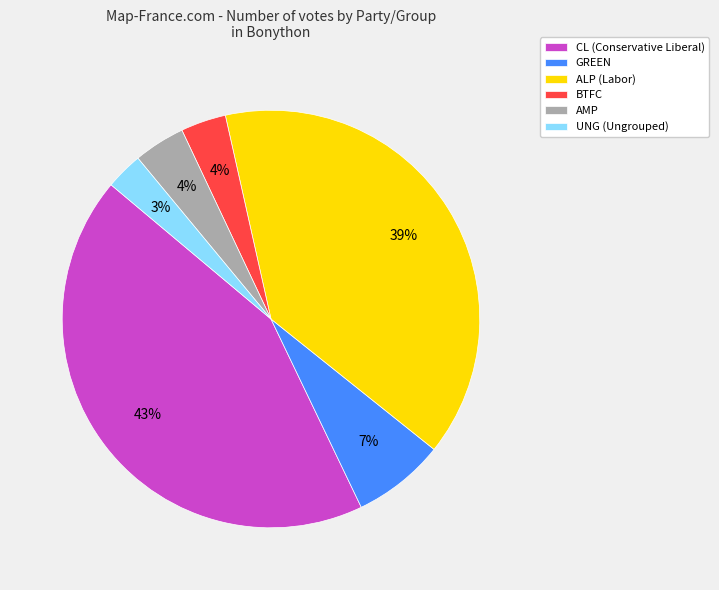

Do BTFC and GREEN together represent more than half of the pie?

No